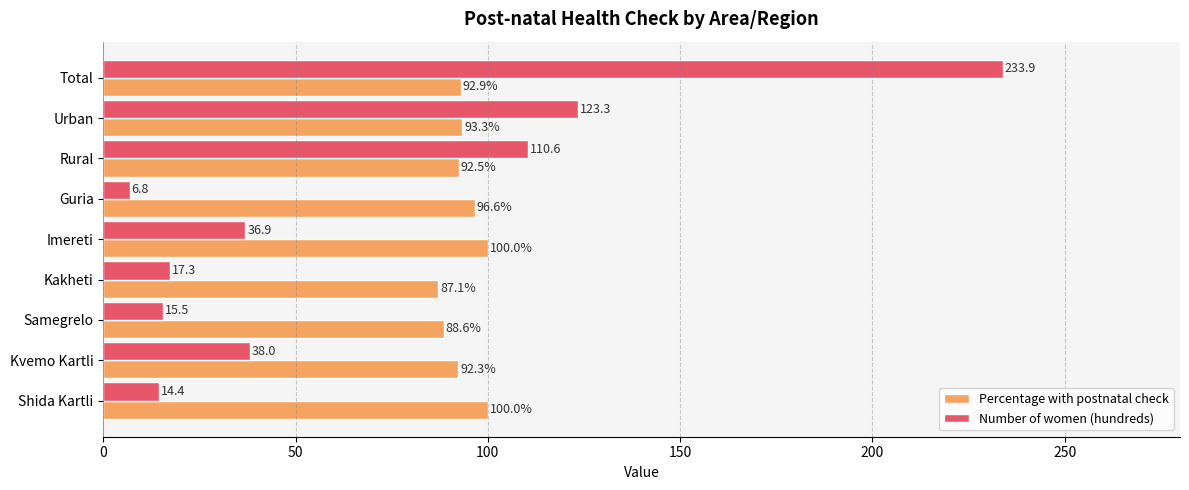

True or false: Percentage with postnatal check has a value of 100.0 at Shida Kartli.

True